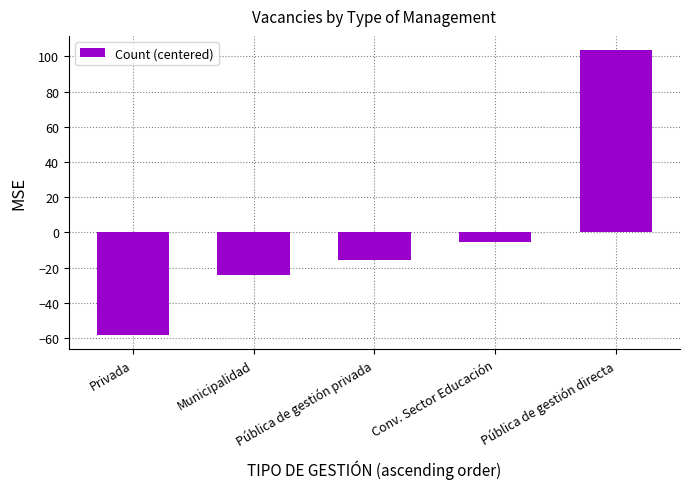

List the labels in order of value, smallest first.

Privada, Municipalidad, Pública de gestión privada, Conv. Sector Educación, Pública de gestión directa